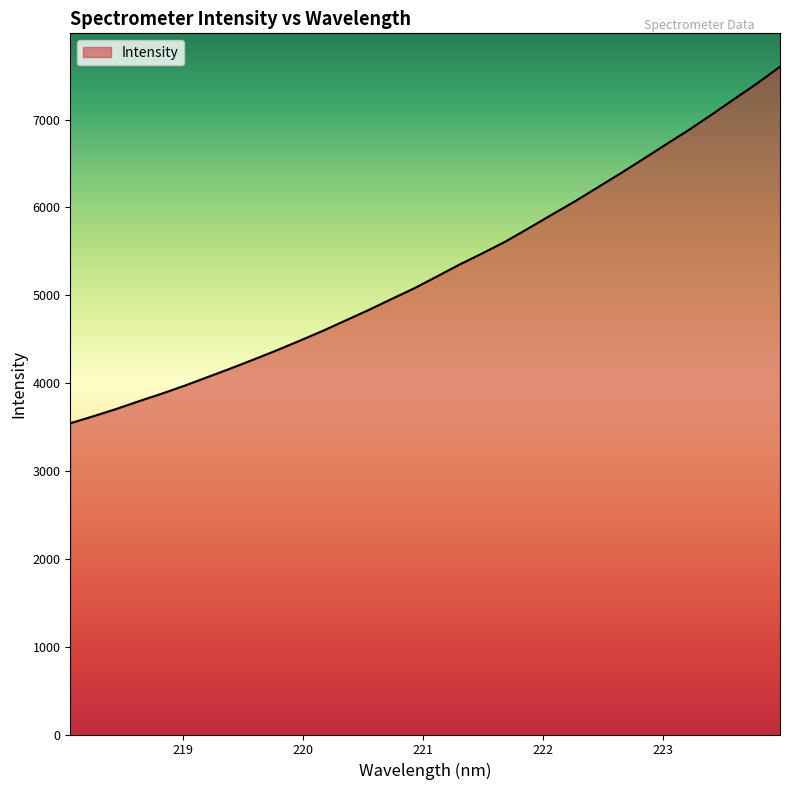

What is the difference between the maximum and minimum values?

4058.8